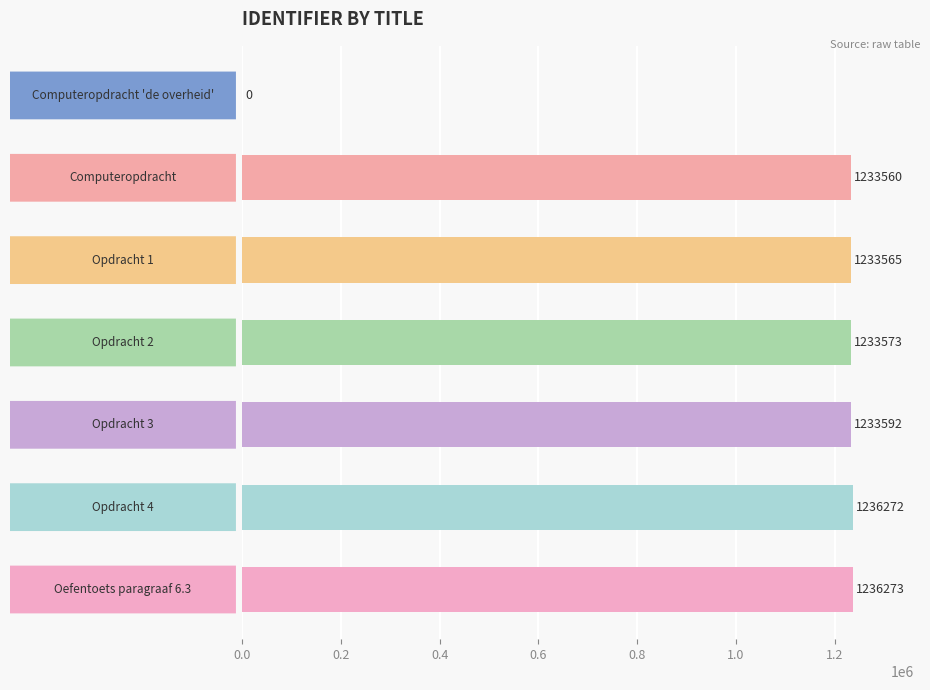

What is the sum of all values?

7406835